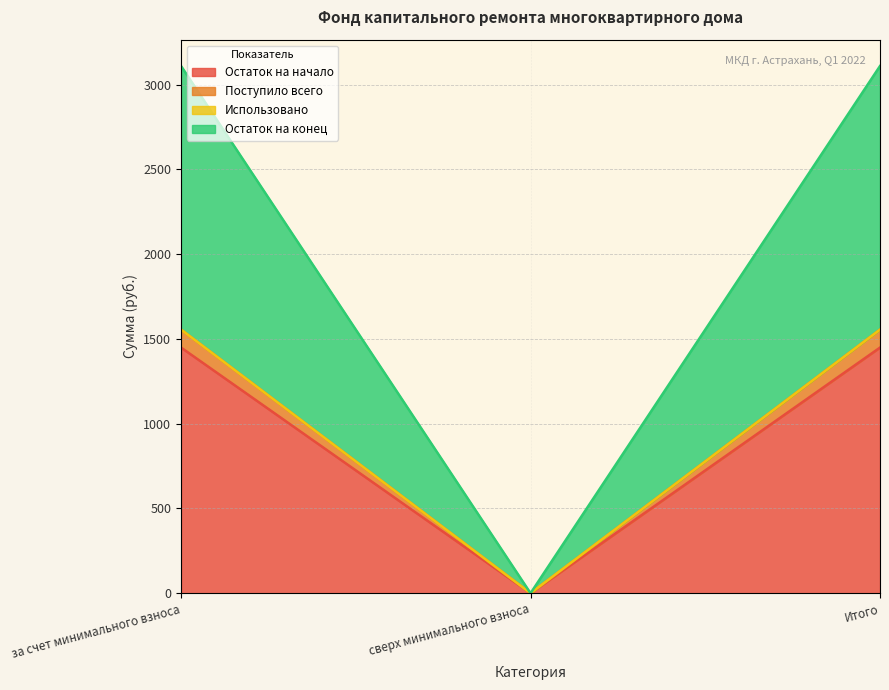

How many values in the Остаток на конец series exceed 1554?

2